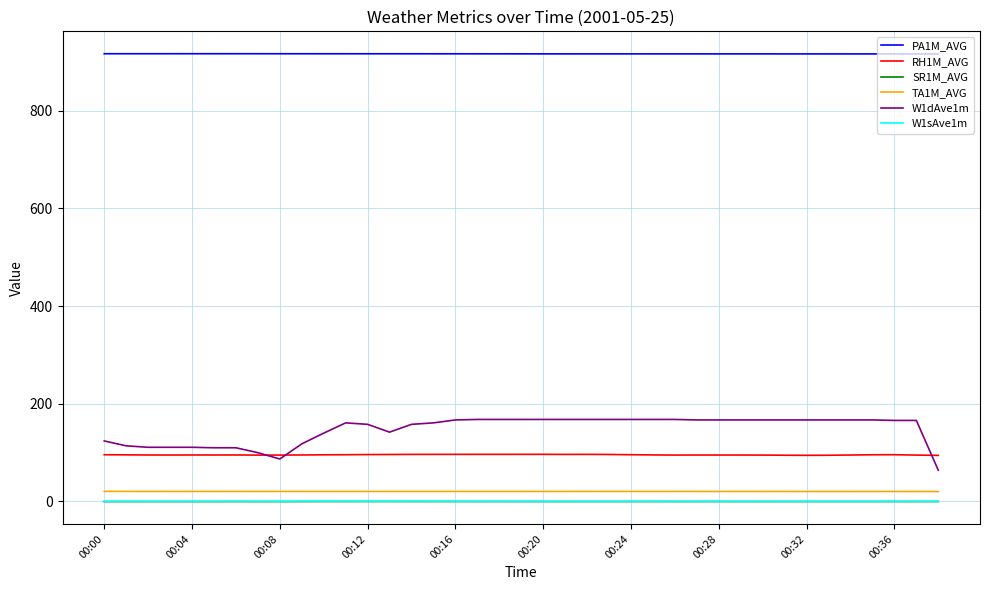

Which series has the largest total across all categories?

PA1M_AVG